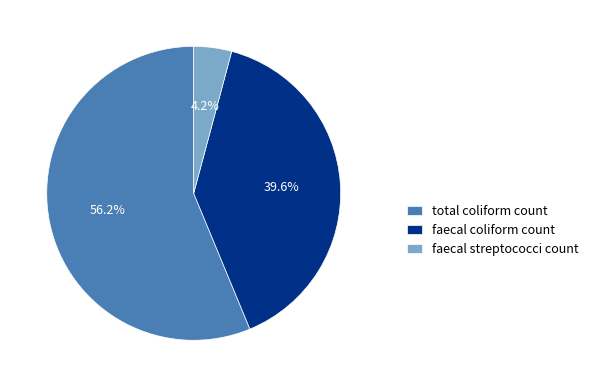

Is it true that faecal streptococci count is 15% of the pie?

False